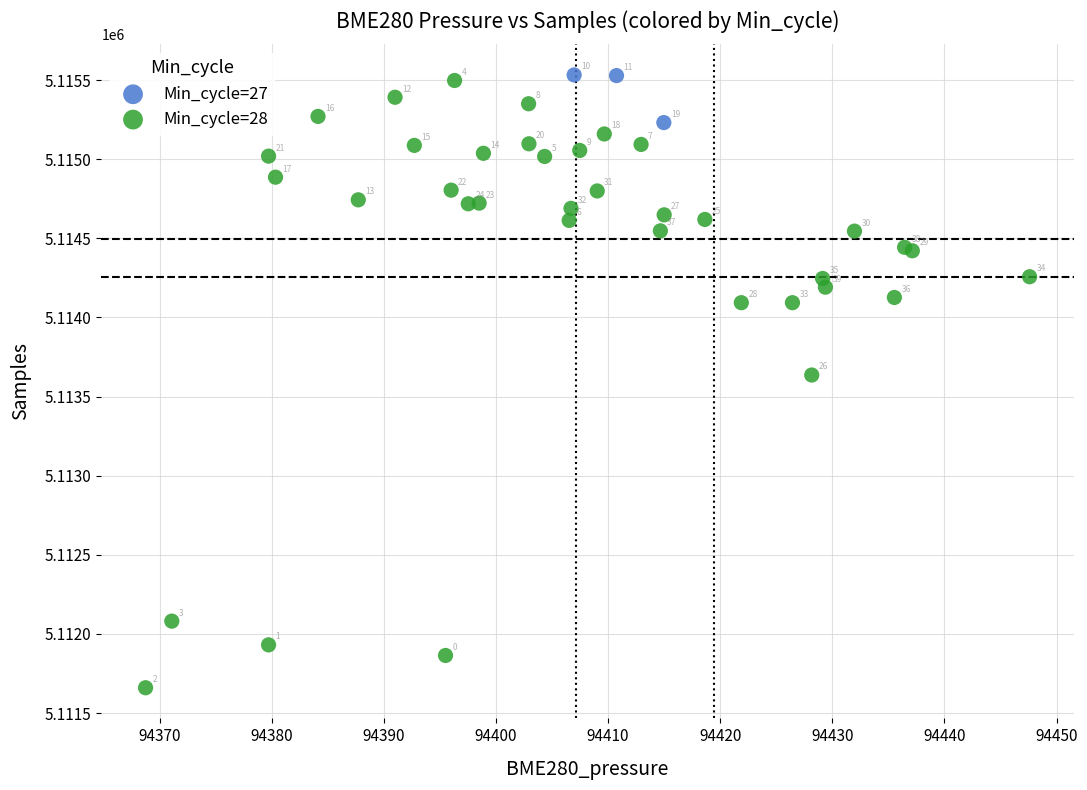

Which series reaches the maximum Y coordinate?

Min_cycle=27